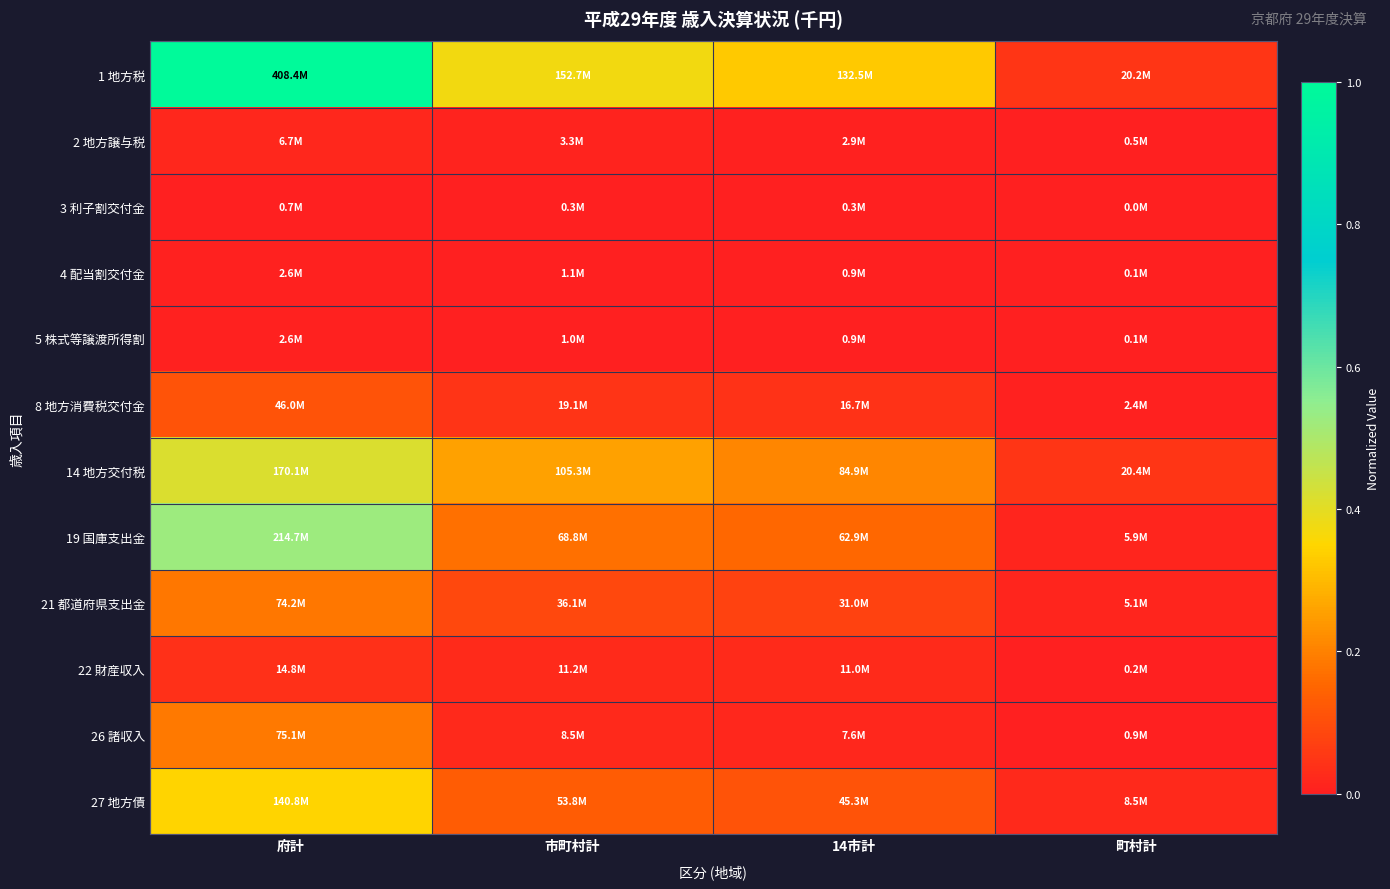

How many series are shown in this chart?

12